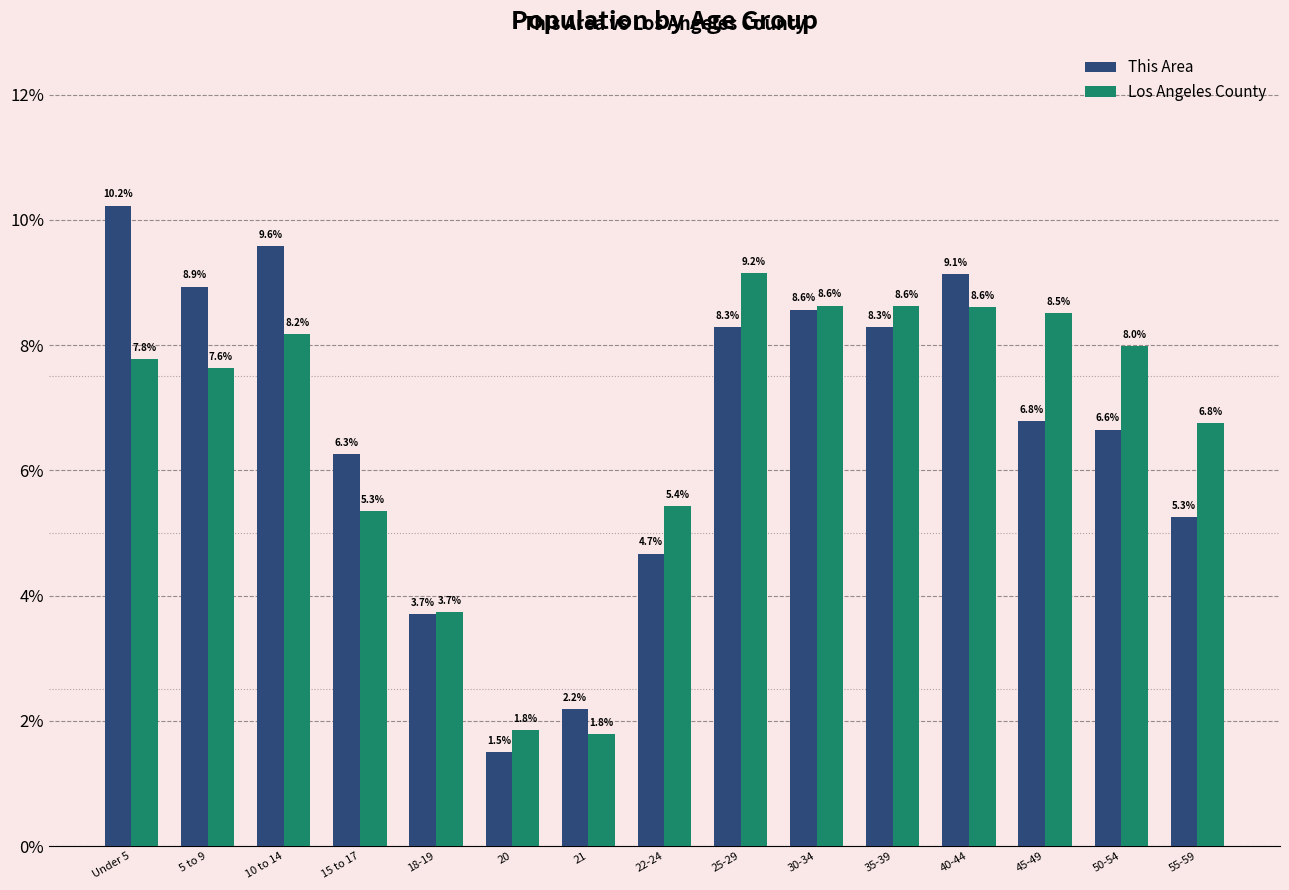

At which label does Los Angeles County first exceed 7?

Under 5